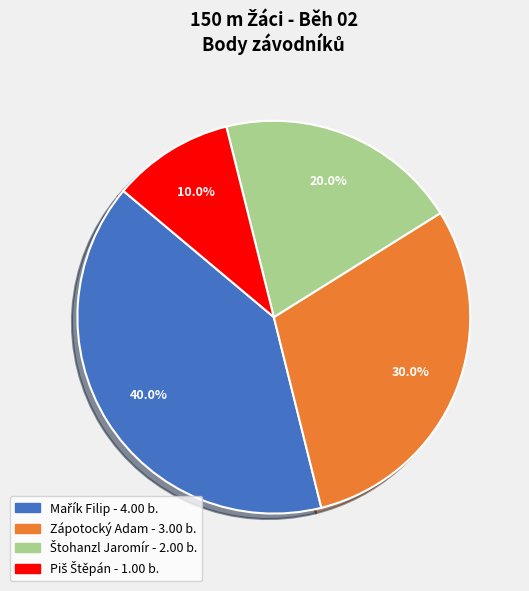

How many slices are in this pie chart?

4